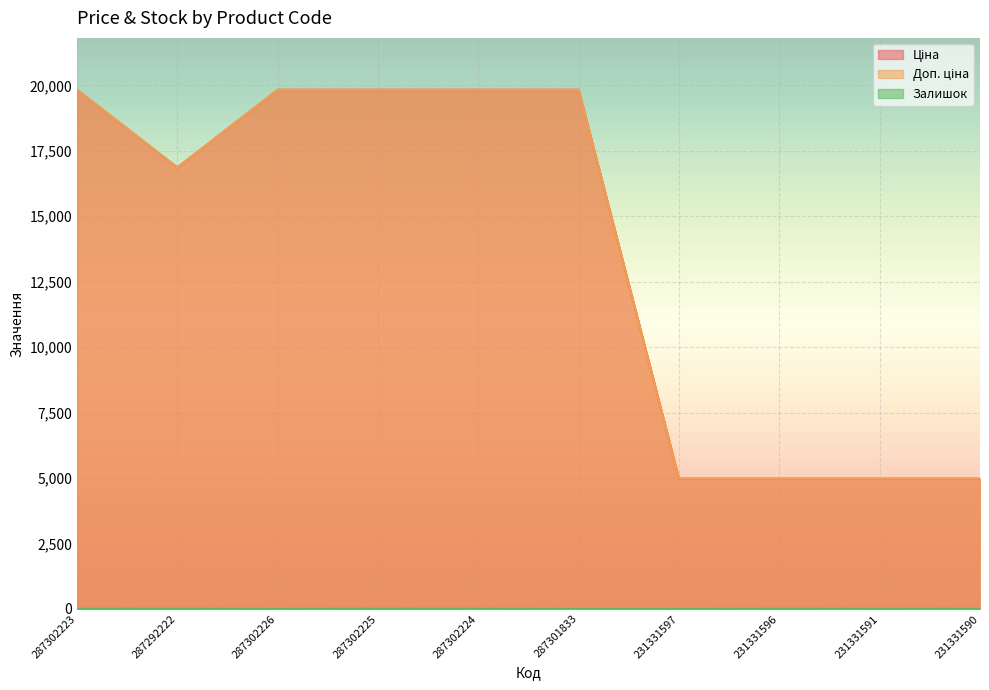

What is the difference between the maximum and minimum values in the Ціна series?

14855.4